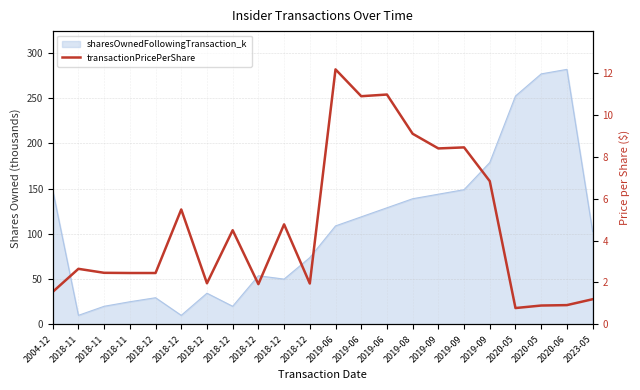

Reading right to left, transcribe all the data shown in this chart.

2023-05=1.2	2020-06=0.9	2020-05=0.9	2020-05=0.8	2019-09=6.8	2019-09=8.4	2019-09=8.4	2019-08=9.1	2019-06=11.0	2019-06=10.9	2019-06=12.2	2018-12=1.9	2018-12=4.8	2018-12=1.9	2018-12=4.5	2018-12=2.0	2018-12=5.5	2018-12=2.5	2018-11=2.5	2018-11=2.5	2018-11=2.6	2004-12=1.6